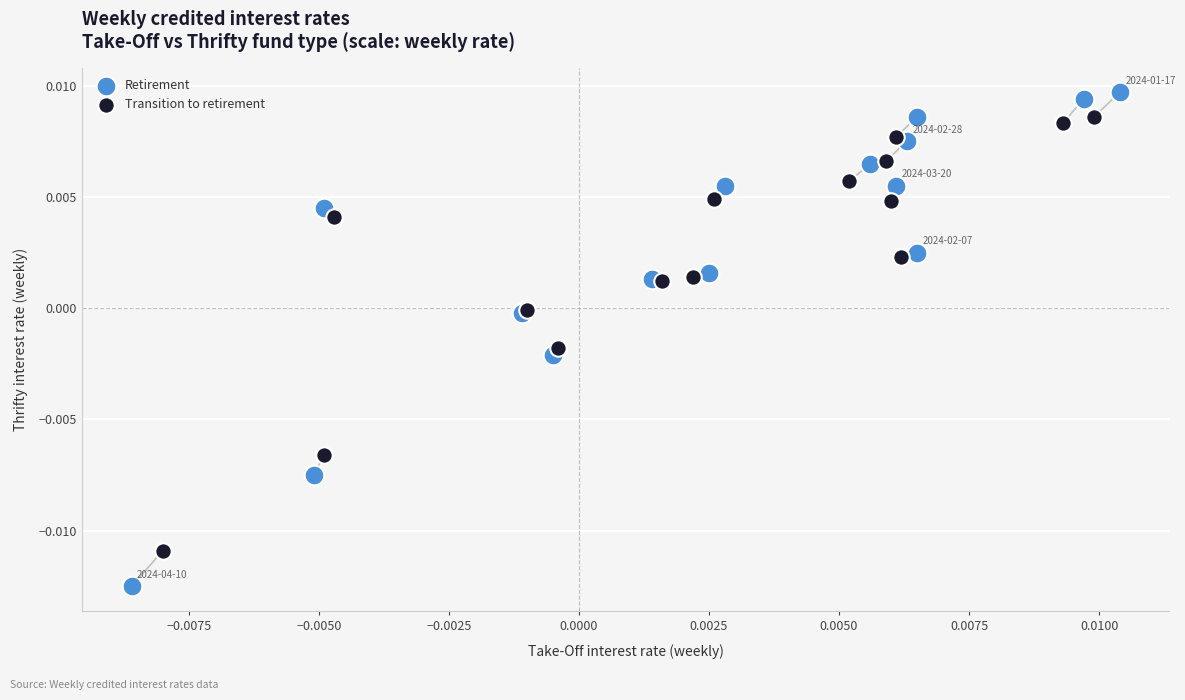

Which series reaches the minimum Y coordinate?

Retirement